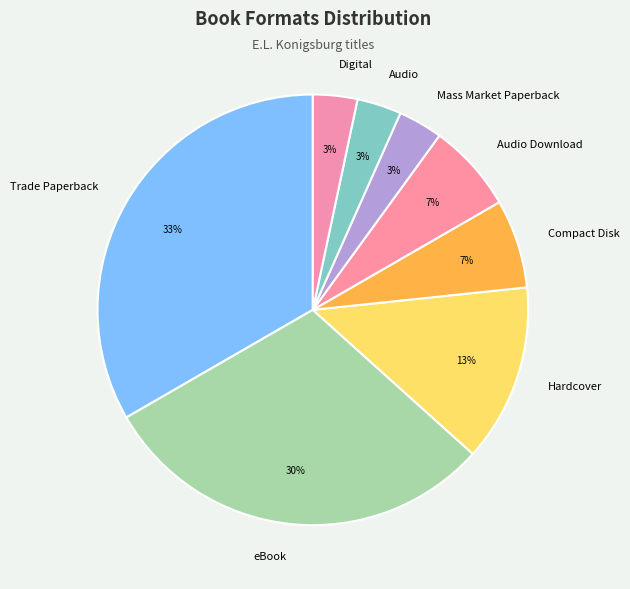

Between Trade Paperback and Mass Market Paperback, which is larger?

Trade Paperback